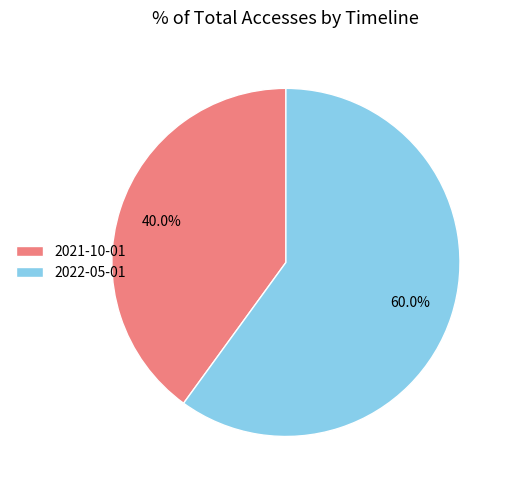

To the nearest percent, what portion does 2021-10-01 represent?

40%